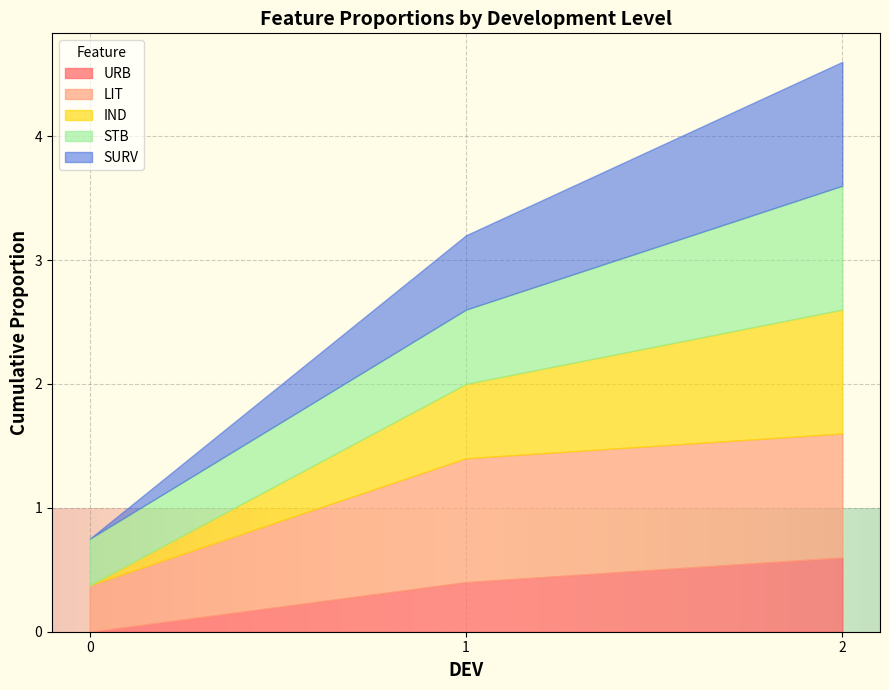

Between 1 and 2, which is larger?

2